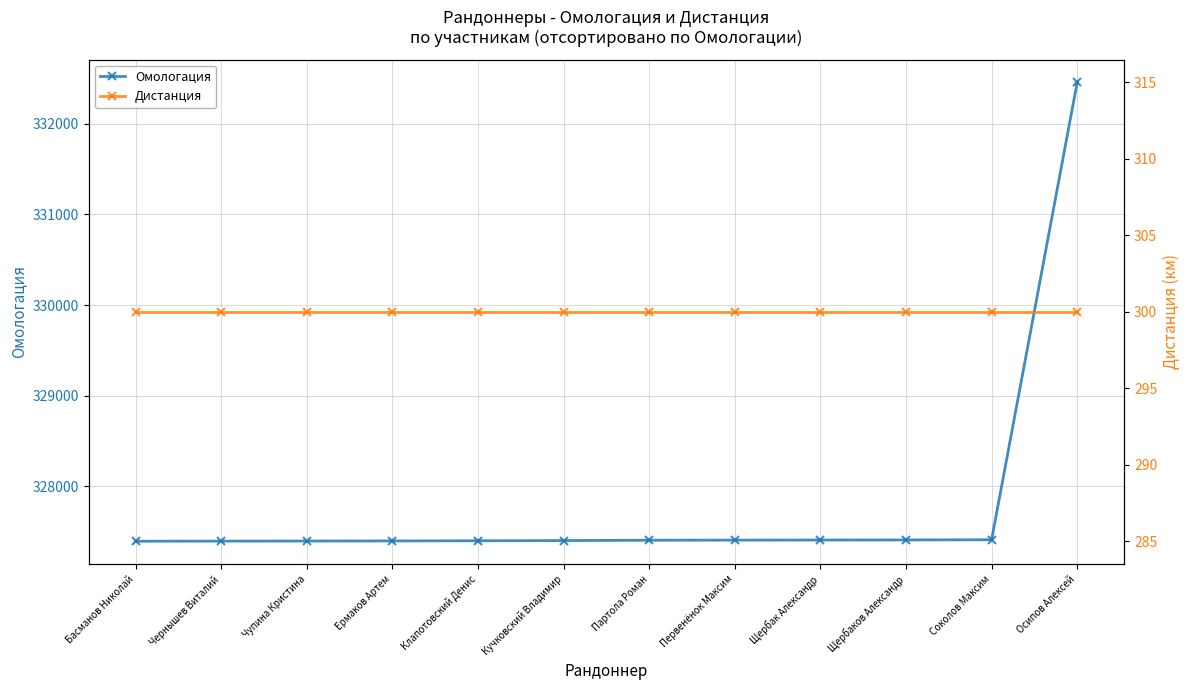

Reading left to right, list all the values displayed in this chart.

Омологация: Басманов Николай=327394	Чернышев Виталий=327395	Чупина Кристина=327396	Ермаков Артем=327397	Клапотовский Денис=327399	Кучковский Владимир=327401	Партола Роман=327405	Первенёнок Максим=327406	Щербак Александр=327407	Щербаков Александр=327408	Соколов Максим=327410	Осипов Алексей=332457
Дистанция: Басманов Николай=300	Чернышев Виталий=300	Чупина Кристина=300	Ермаков Артем=300	Клапотовский Денис=300	Кучковский Владимир=300	Партола Роман=300	Первенёнок Максим=300	Щербак Александр=300	Щербаков Александр=300	Соколов Максим=300	Осипов Алексей=300